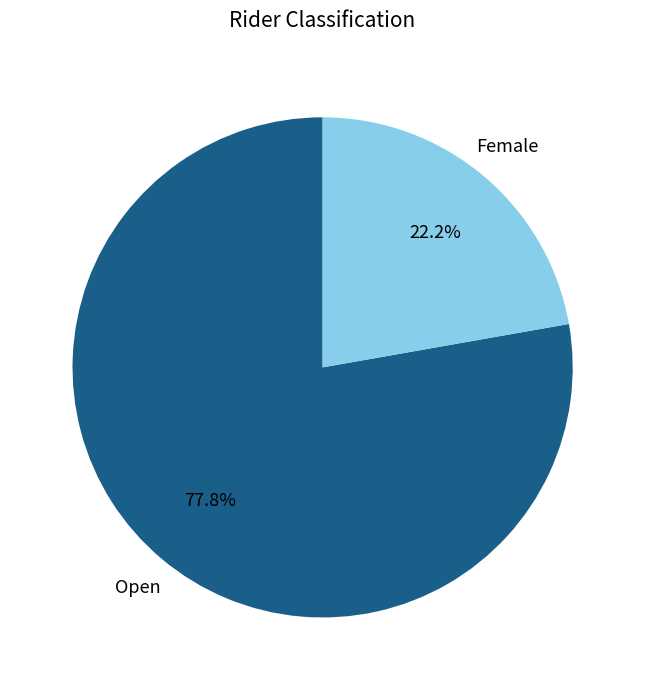

Which slice is the largest?

Open